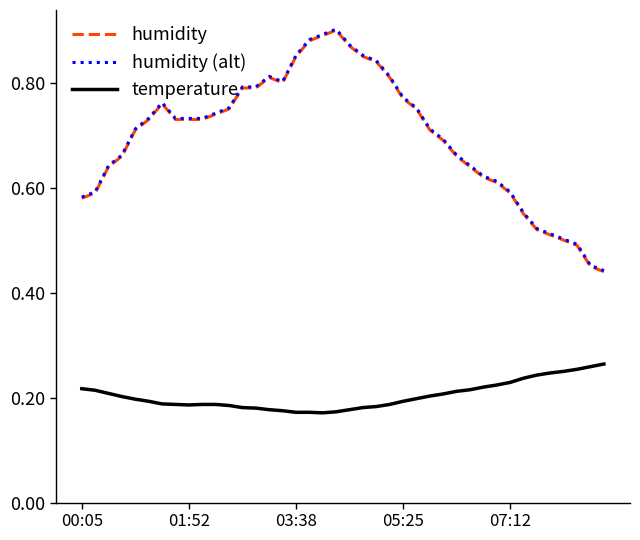

True or false: humidity and temperature cross at least once.

False